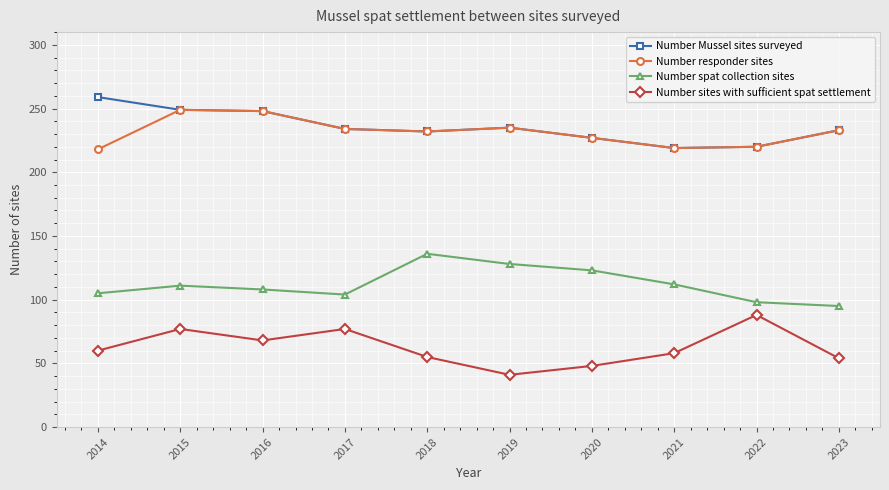

At which category is the sum across all series the highest?

2015